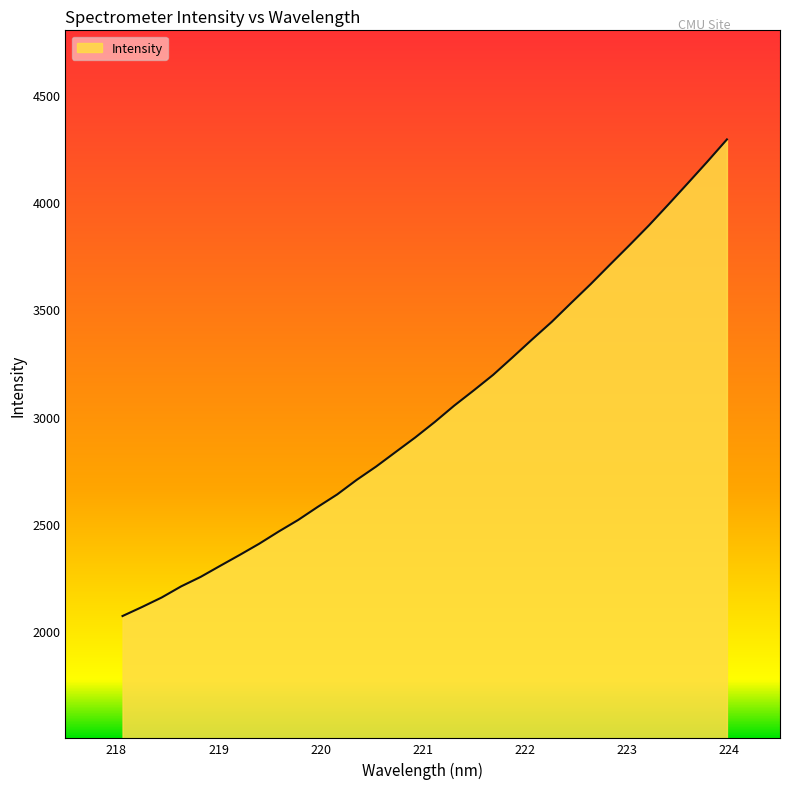

What is the maximum value shown in the chart?

4291.5